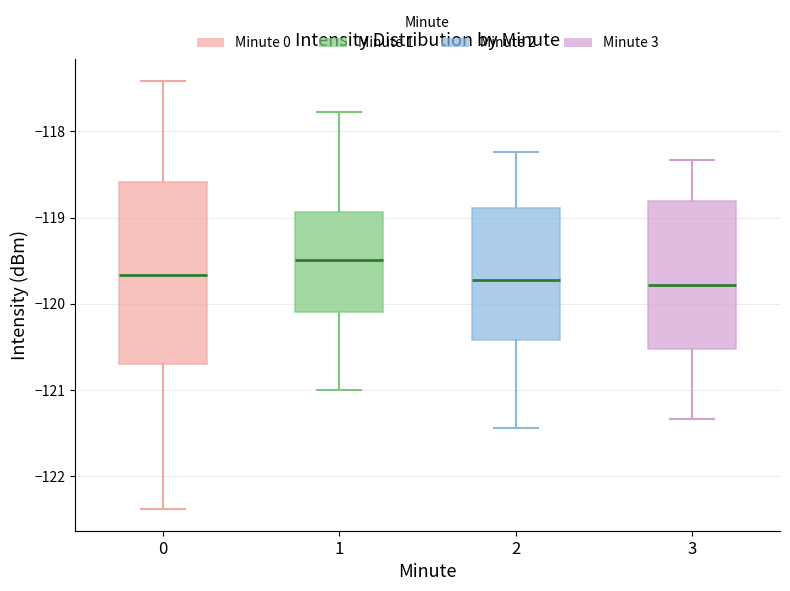

Where does the median line of the box at x = 0 sit on the y-axis? The values are not printed on the chart, so give them approximately, as read against the axis.

-119.7